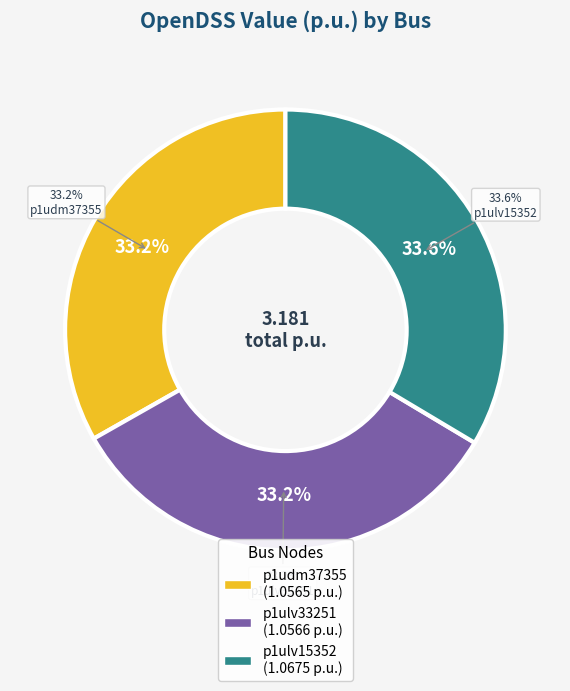

Rank the categories by value from lowest to highest.

p1udm37355, p1ulv33251, p1ulv15352